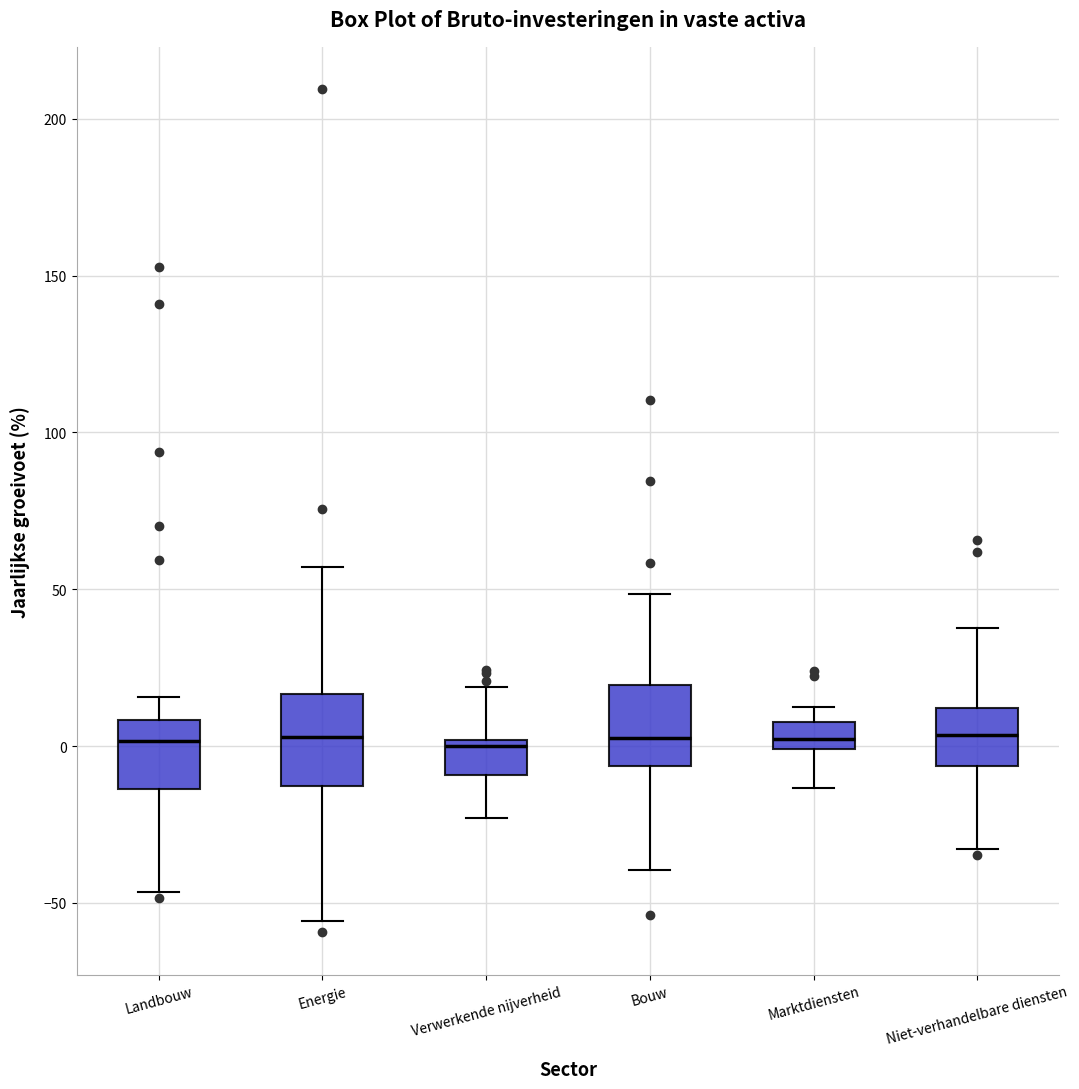

Where does the upper whisker of the box for Niet-verhandelbare diensten end on the y-axis? The values are not printed on the chart, so give them approximately, as read against the axis.

40